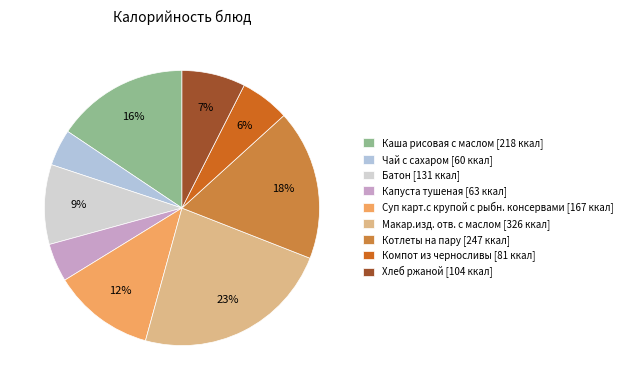

How many segments does this pie chart have?

9